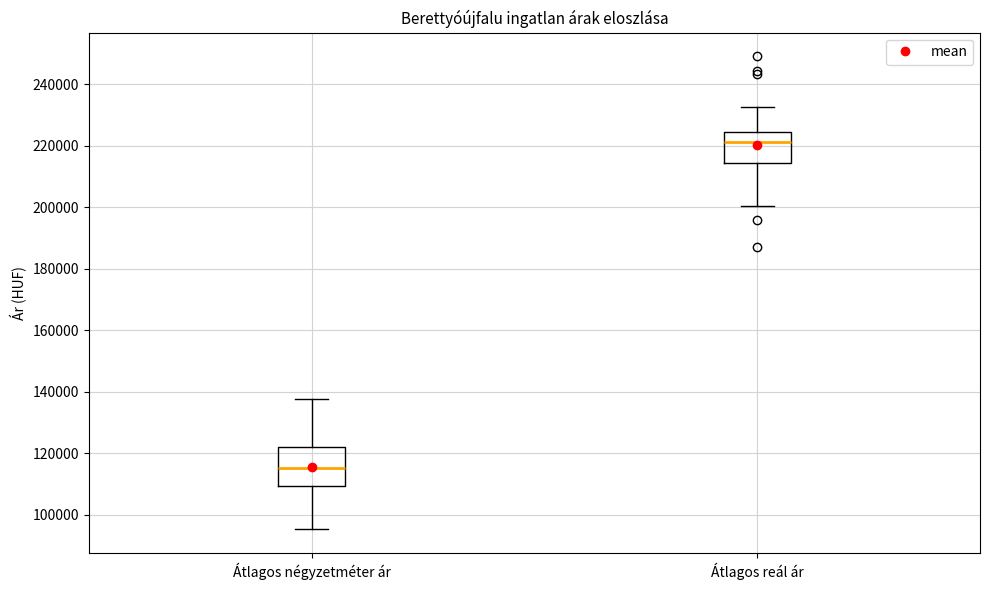

Which box's median line is the lowest?

Átlagos négyzetméter ár